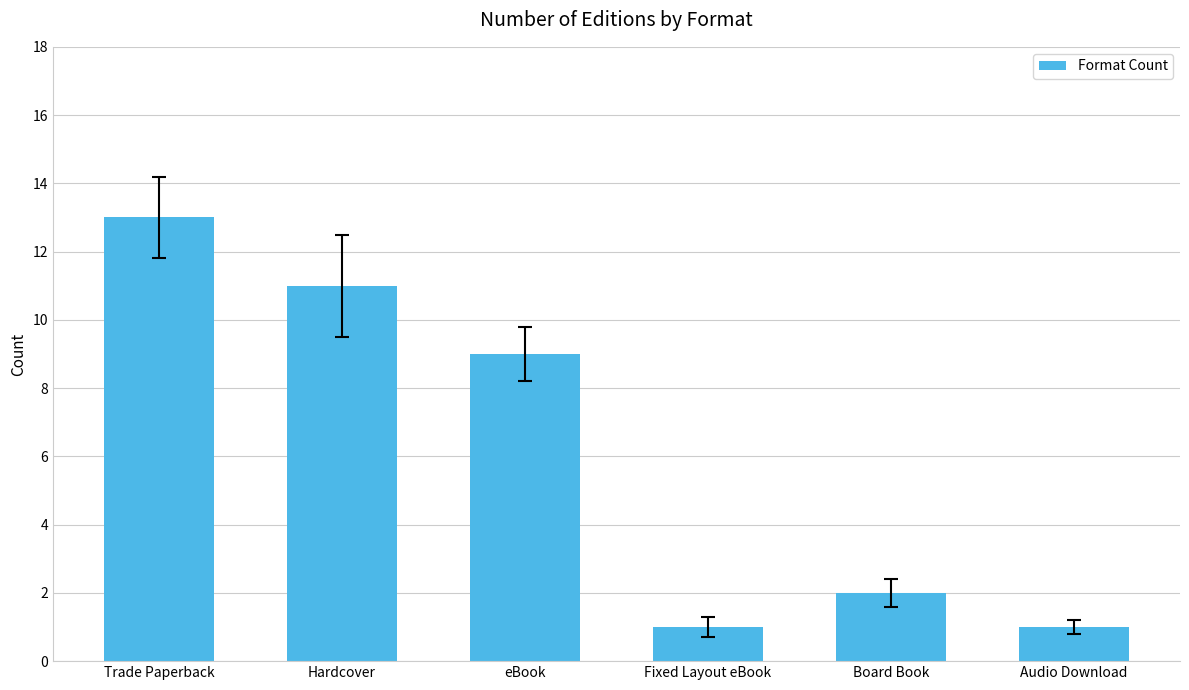

Approximately how many times larger is the value at Hardcover compared to Fixed Layout eBook?

11.0